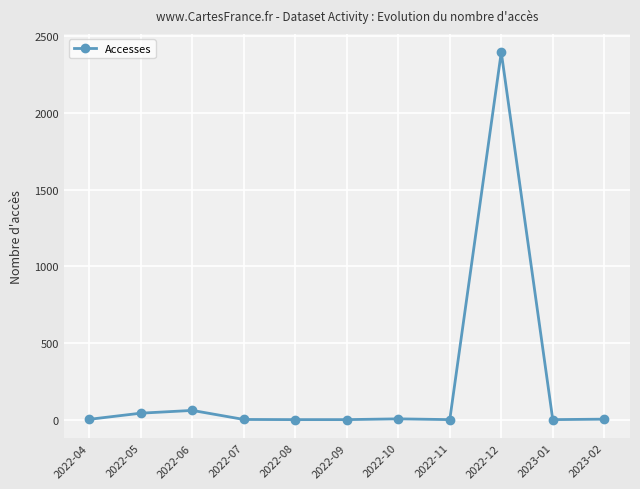

The chart shows a value of 0 at 2022-11. True or false?

True